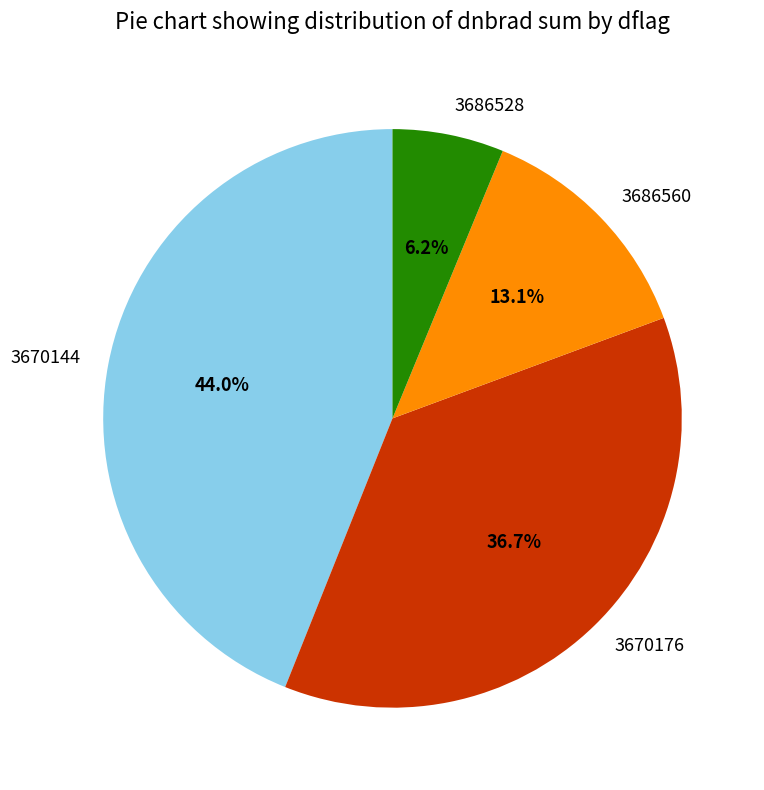

Which slice is the smallest?

3686528